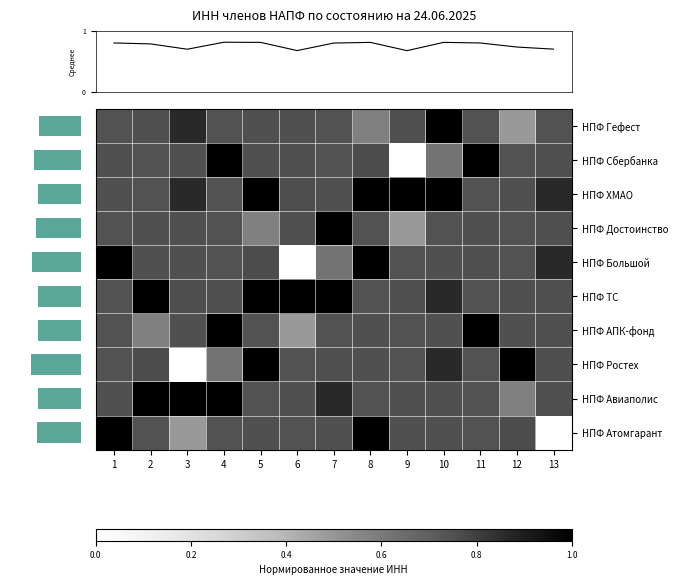

Which has a higher value, 9 or 12?

9